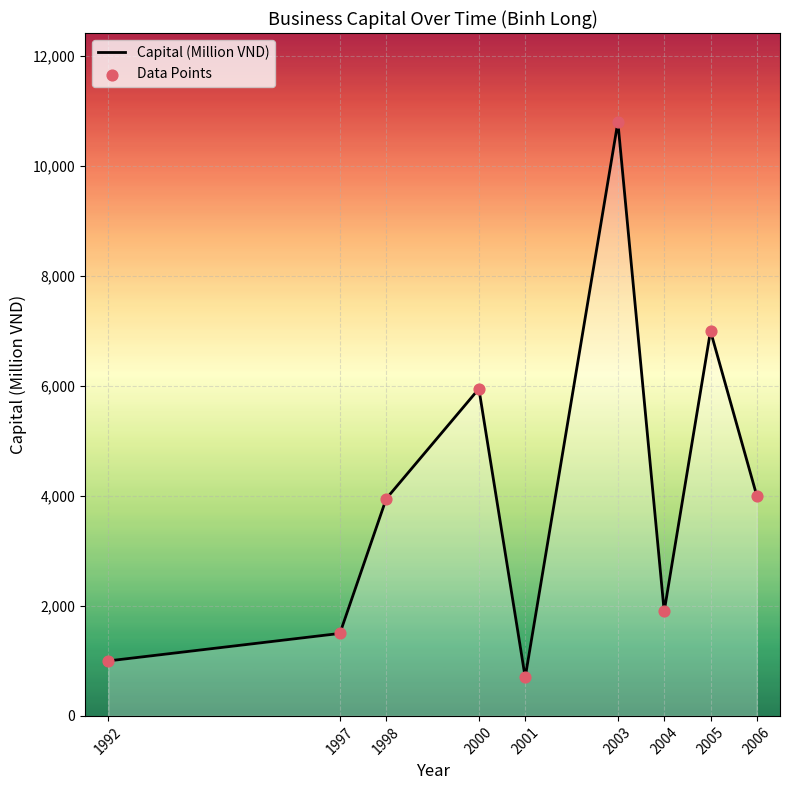

What is the change in value from 1992 to 1997?

+500